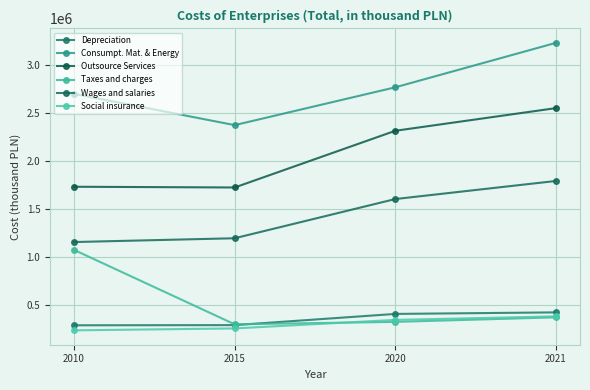

Reading left to right, extract all data points from this chart.

Depreciation: 292470	294301	410561	426600
Consumpt. Mat. & Energy: 2696013	2371198	2763855	3225445
Outsource Services: 1731257	1723557	2312455	2547730
Taxes and charges: 1075436	302613	327902	375096
Wages and salaries: 1157091	1196385	1603550	1791214
Social insurance: 239978	259935	348430	385154